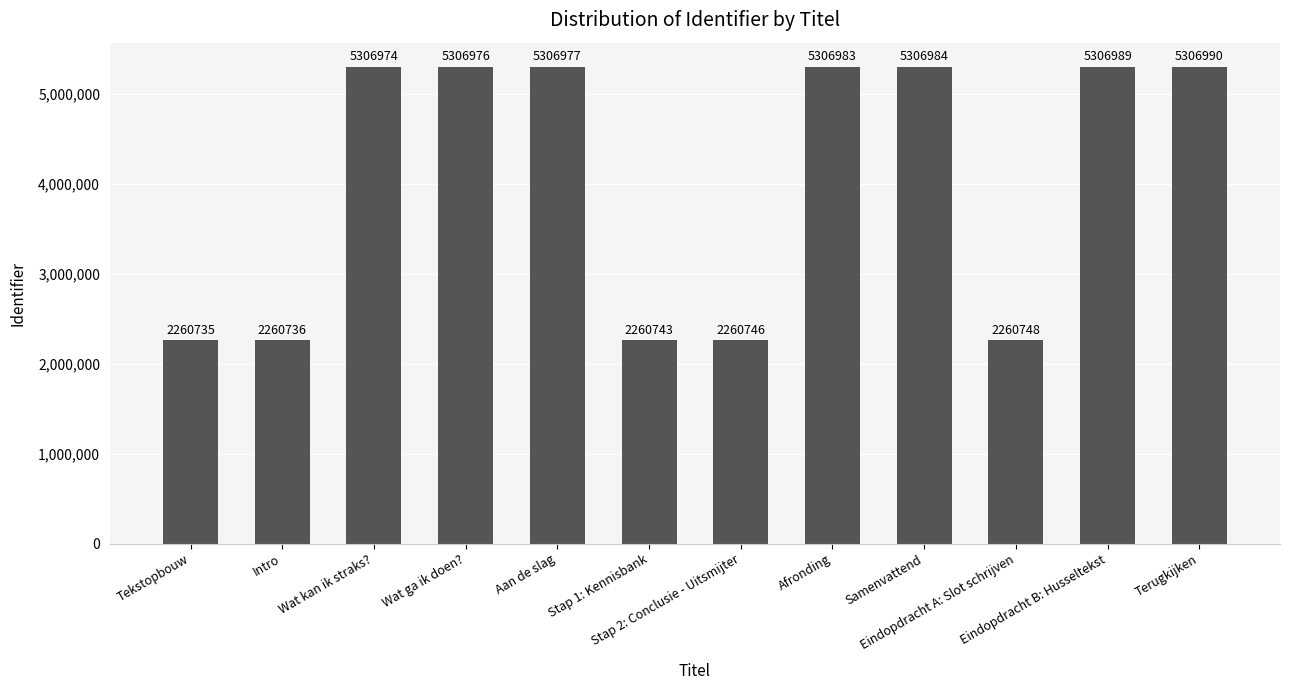

What is the value of the 5th bar from the left?

5306977